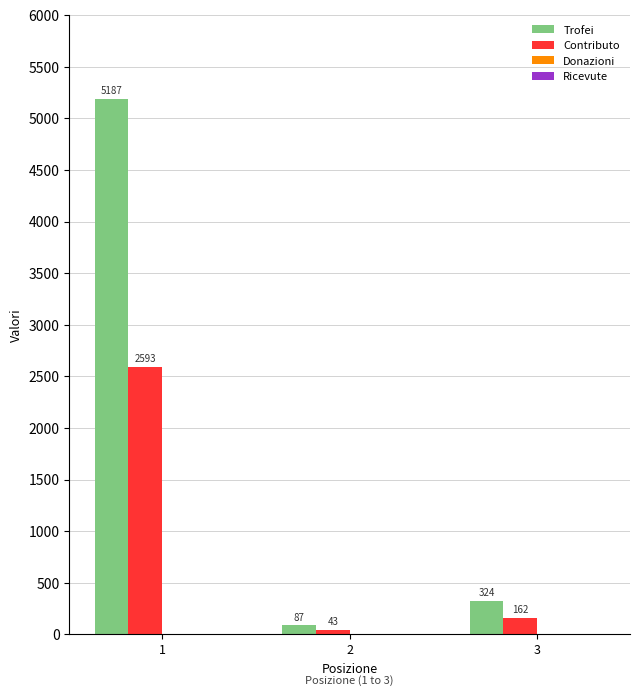

How many bars are there in each group?

2